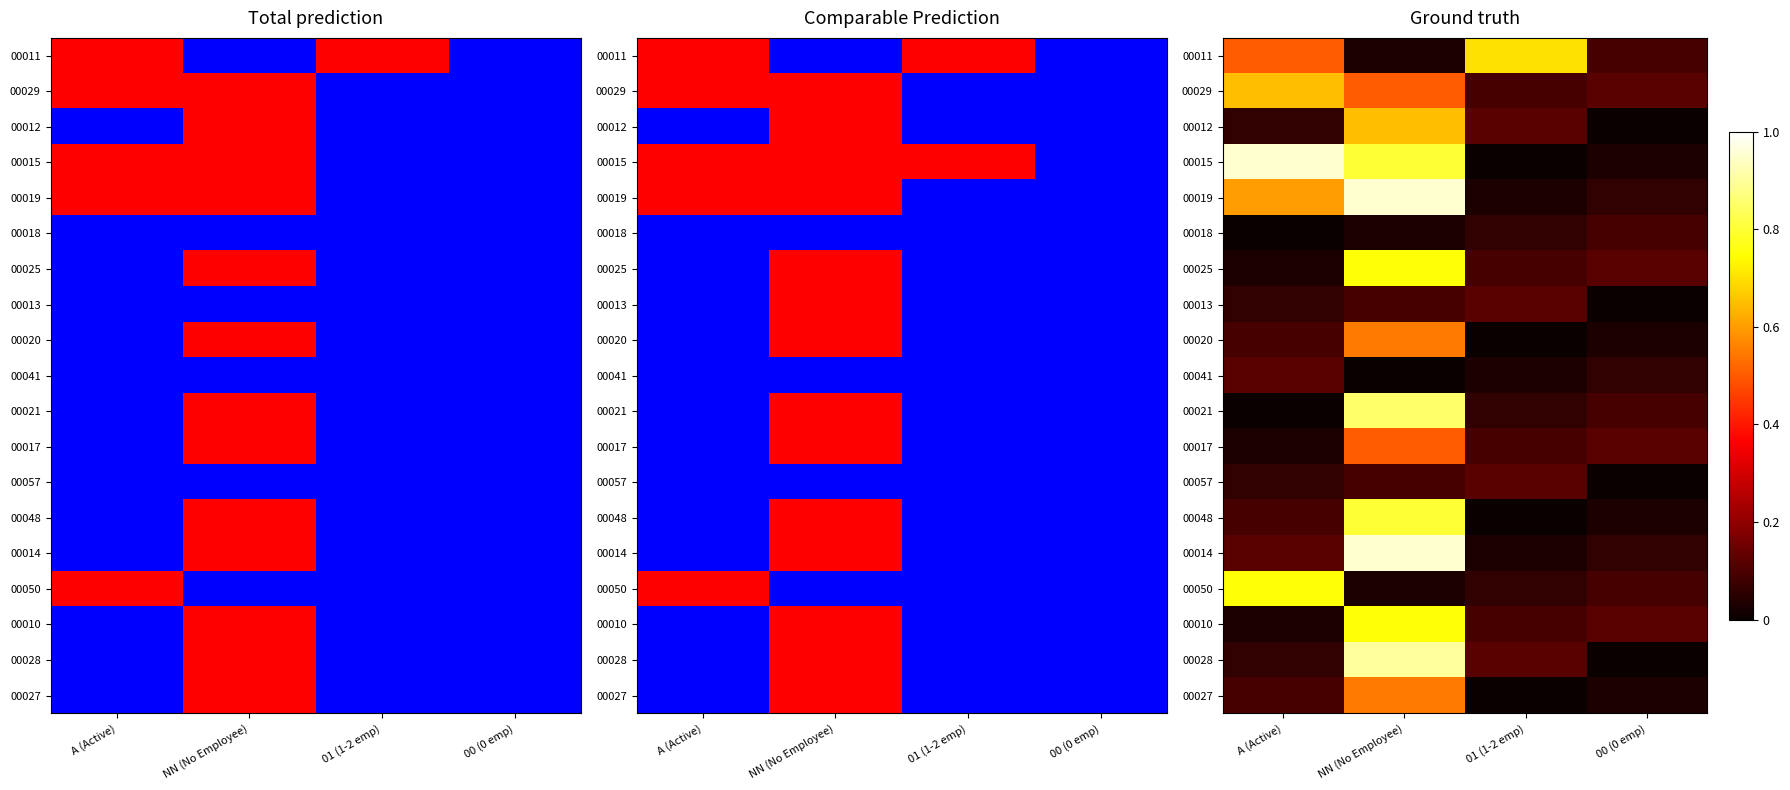

List the series in order of their peak value, highest first.

00015, 00019, 00014, 00028, 00021, 00048, 00025, 00050, 00010, 00011, 00029, 00012, 00020, 00027, 00017, 00013, 00041, 00057, 00018